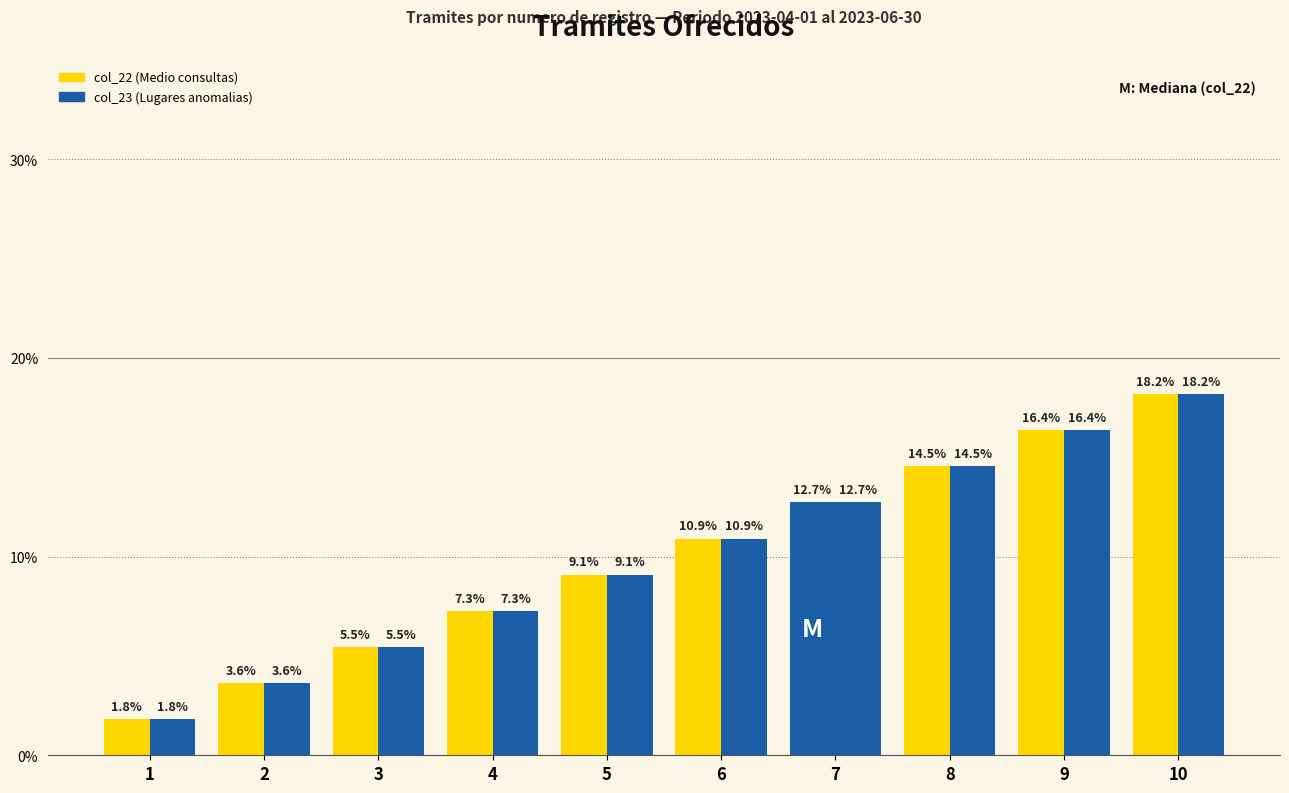

At how many categories does at least one series exceed 4?

8